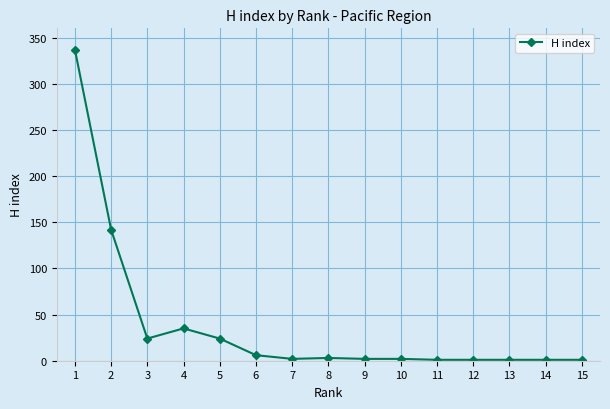

True or false: the data shows 3 at 8.

True